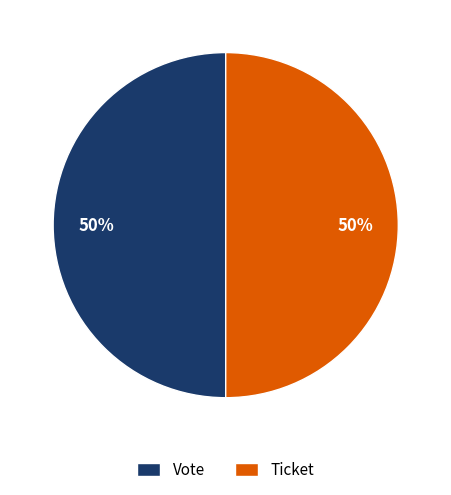

True or false: Ticket accounts for 10% of the total.

False